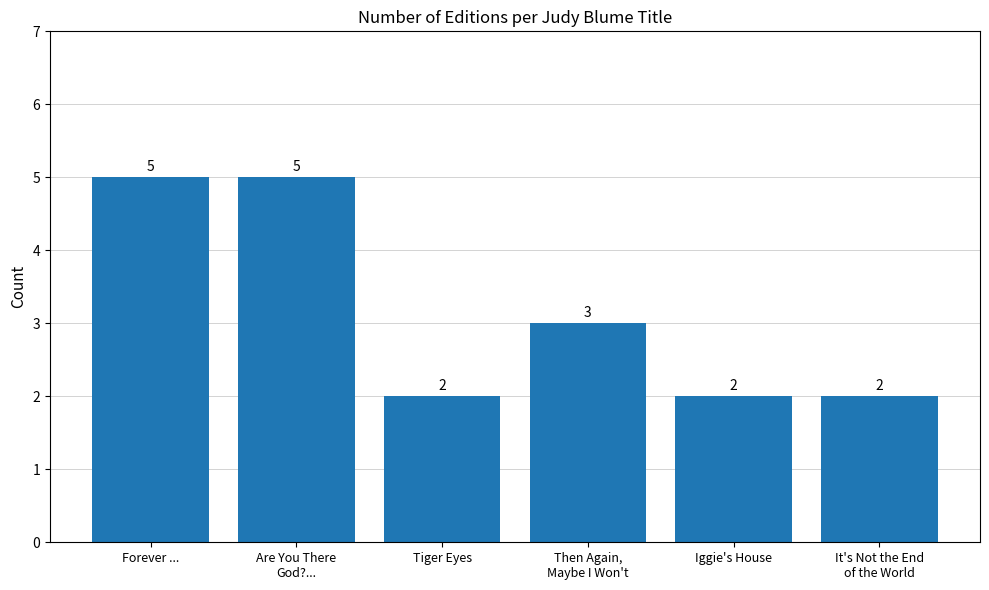

How many bars are there in total?

6